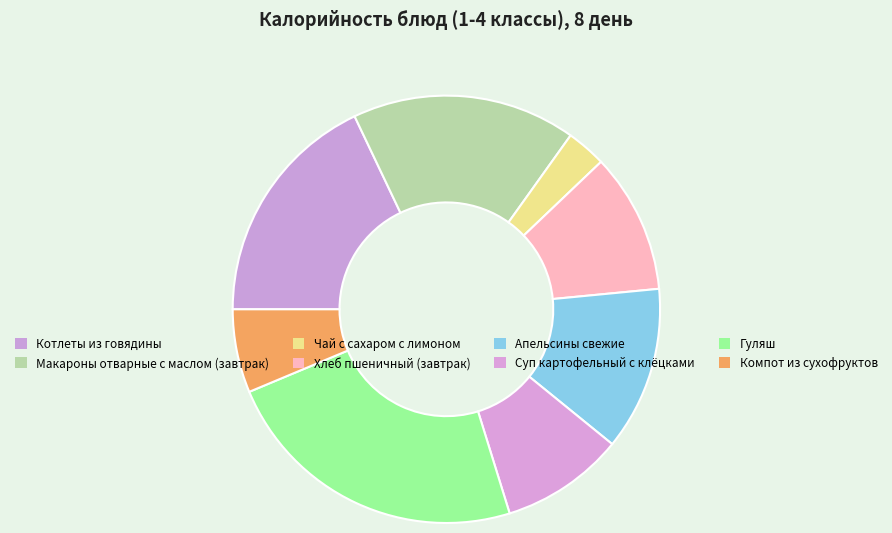

To the nearest percent, what is the difference between the largest and smallest slice percentages?

20%